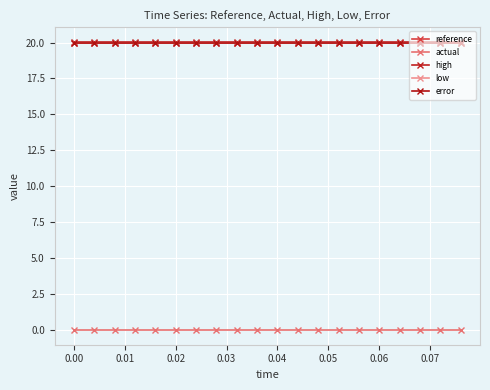

How many data points does each series have?

20